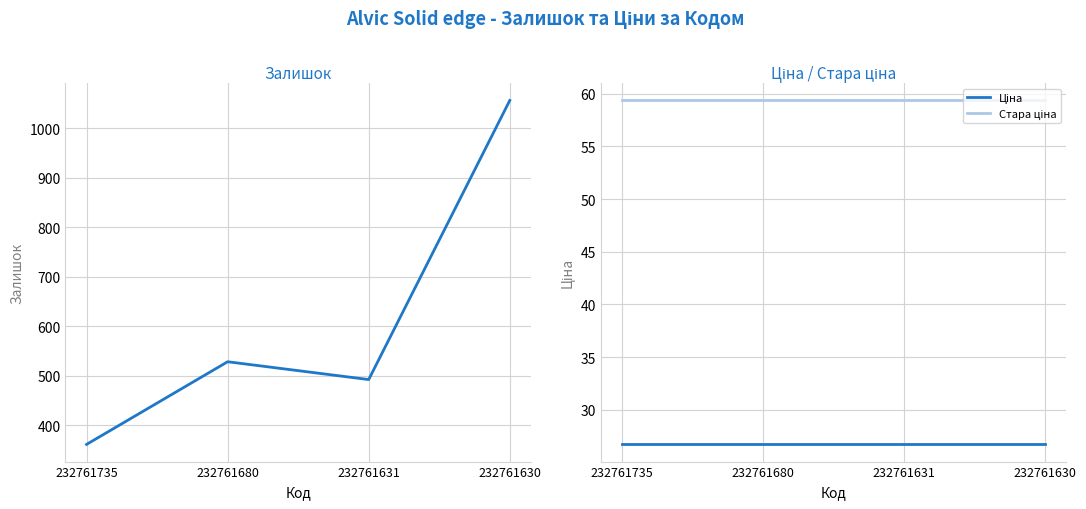

Which series has the largest range (max minus min)?

Залишок